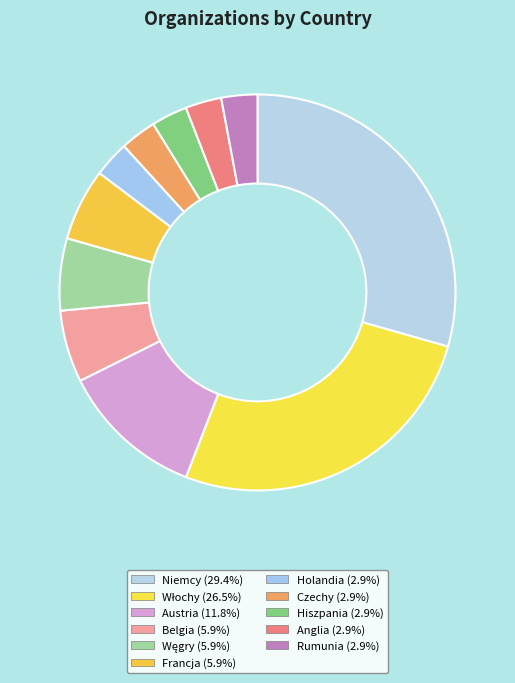

How many slices are in this pie chart?

11